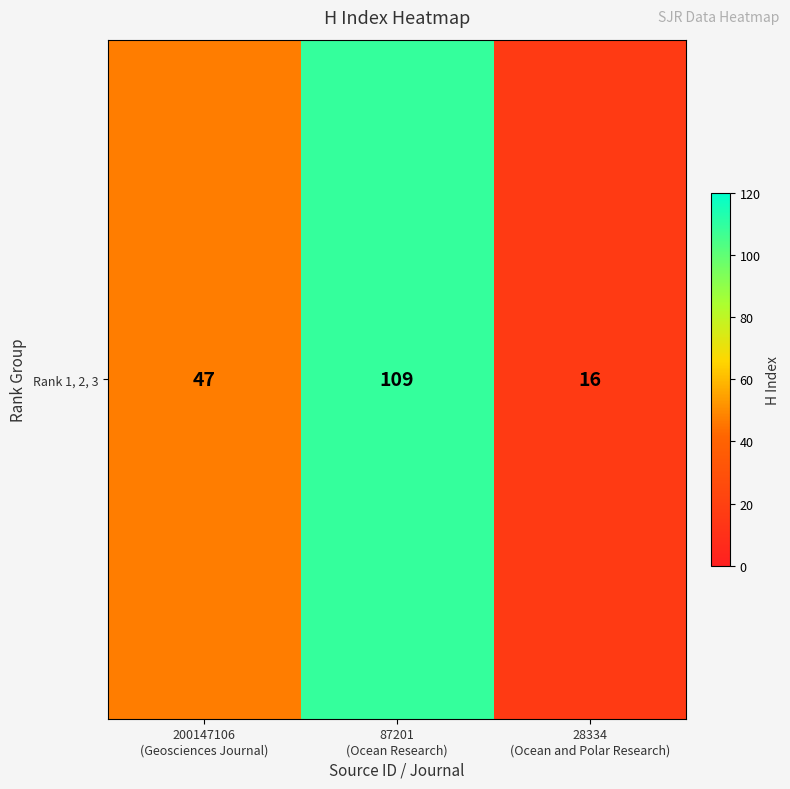

Approximately how many times larger is the value at 200147106
(Geosciences Journal) compared to 87201
(Ocean Research)?

0.4